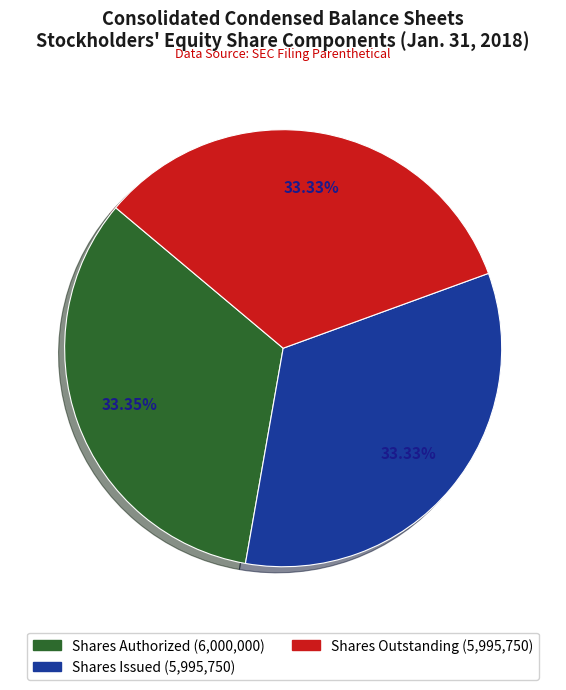

Is there any slice that represents more than half of the pie?

No